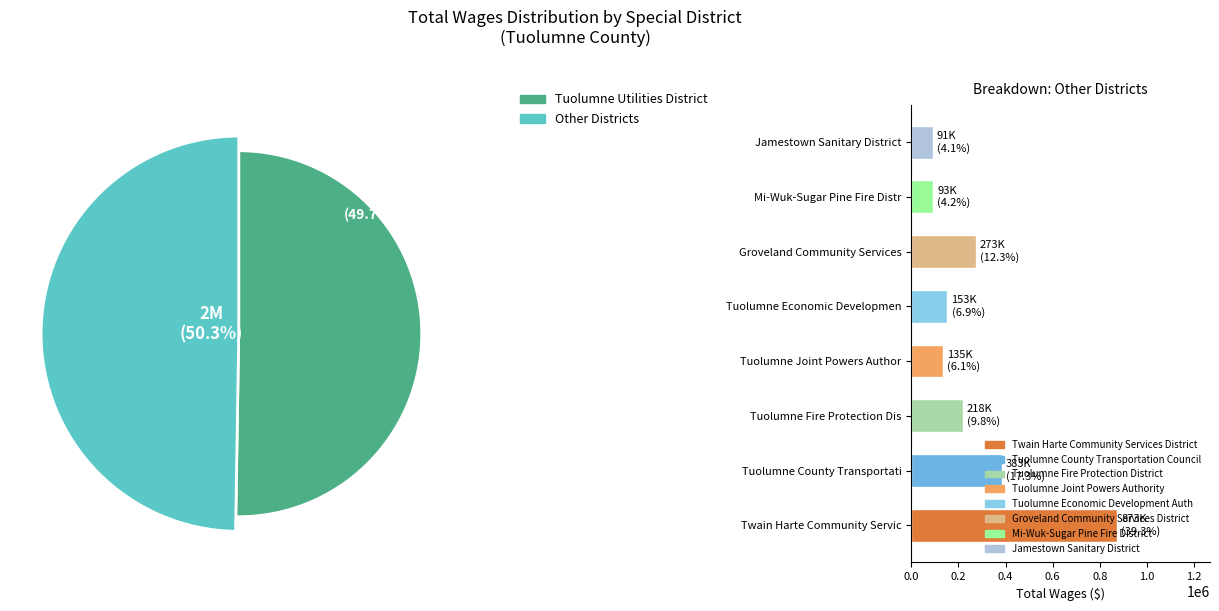

Approximately how many times larger is the value at Groveland Community Services District compared to Tuolumne County Transportation Council?

0.7